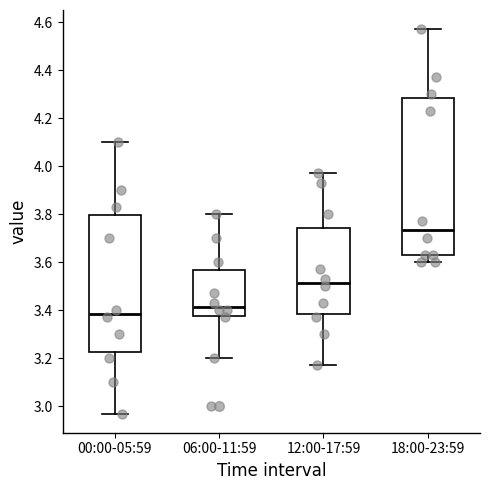

Which box's median line is the highest?

18:00-23:59